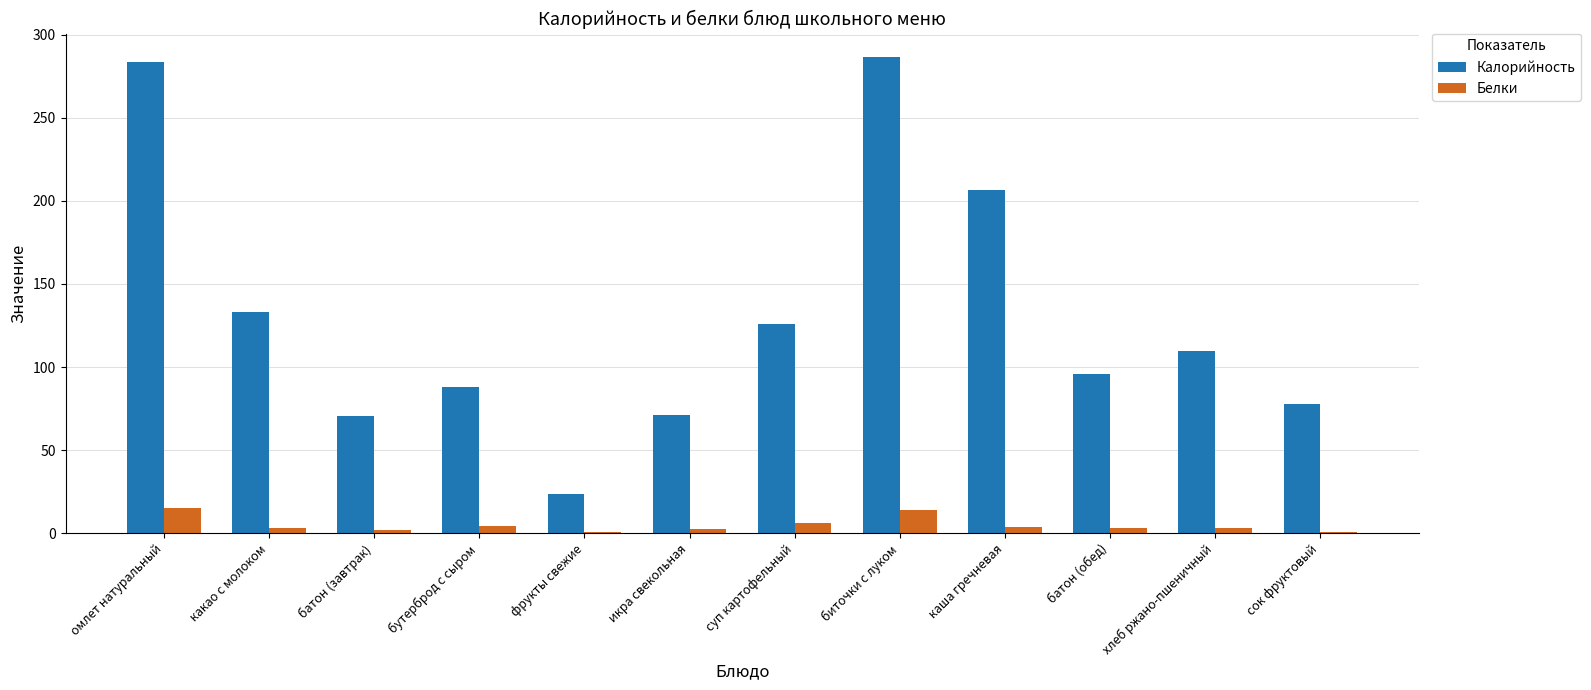

Does the chart contain stacked bars?

No